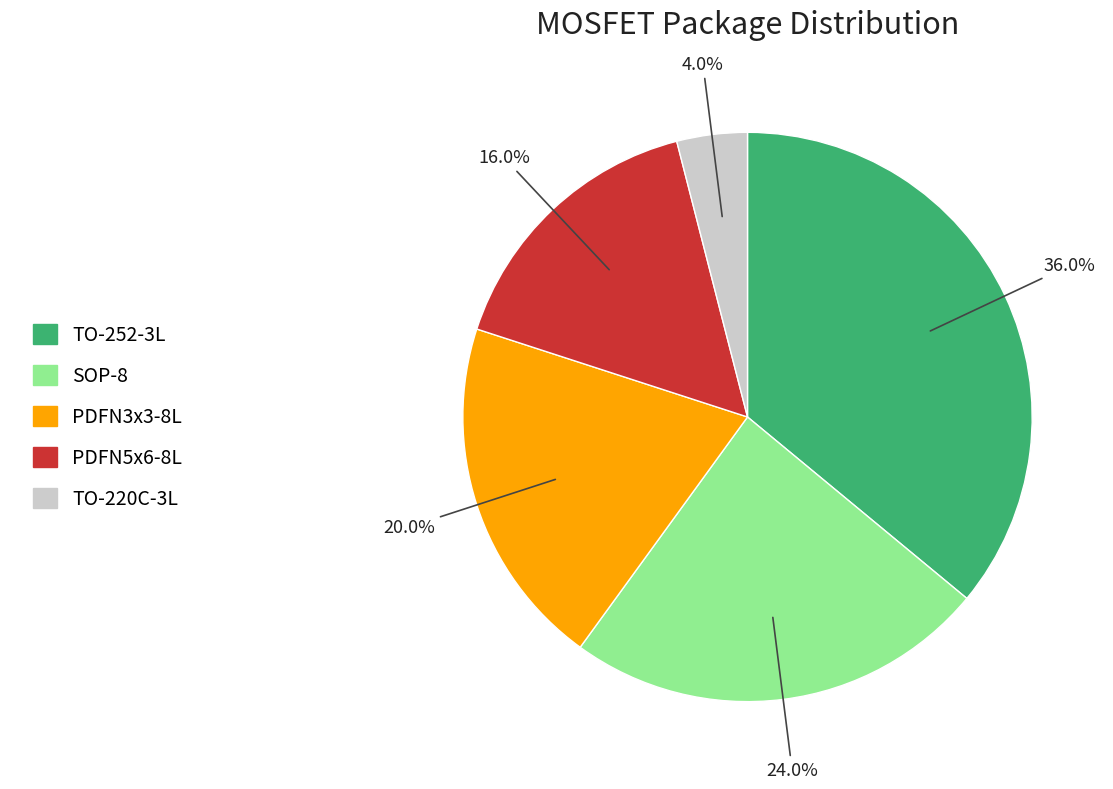

What percentage is the PDFN5x6-8L slice, to the nearest percent?

16%